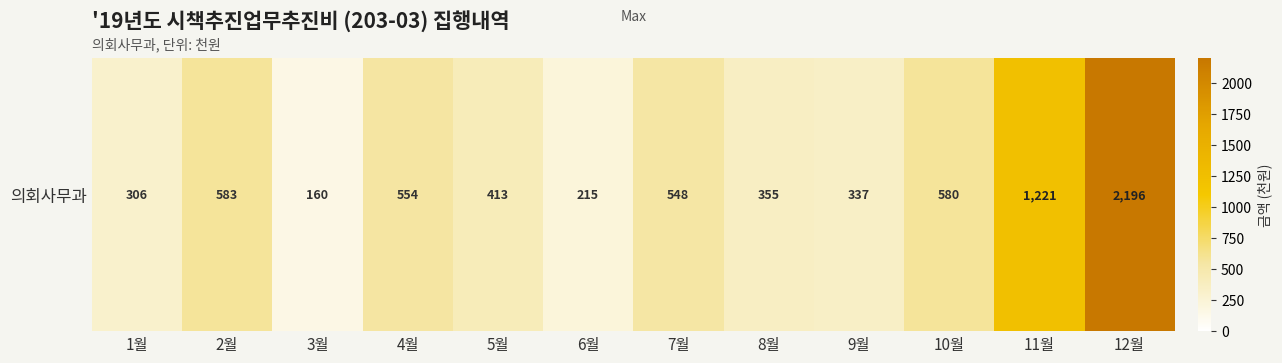

At which label is the value closest to 1178?

11월